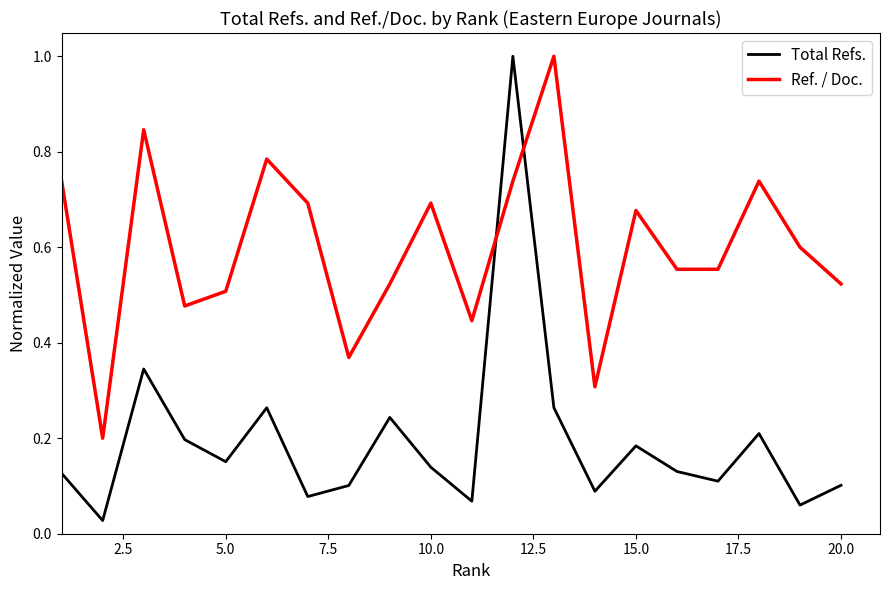

Rank the series by their average value, from highest to lowest.

Ref. / Doc., Total Refs.